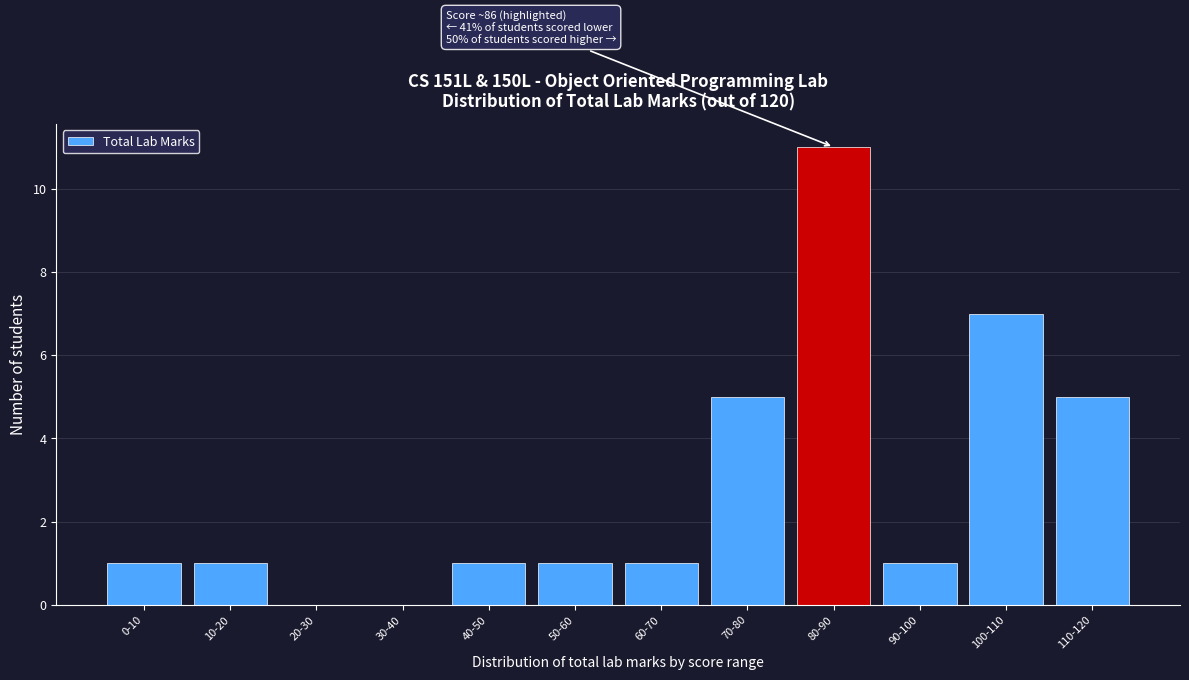

Reading left to right, extract all data points from this chart.

0-10=1	10-20=1	20-30=0	30-40=0	40-50=1	50-60=1	60-70=1	70-80=5	80-90=11	90-100=1	100-110=7	110-120=5